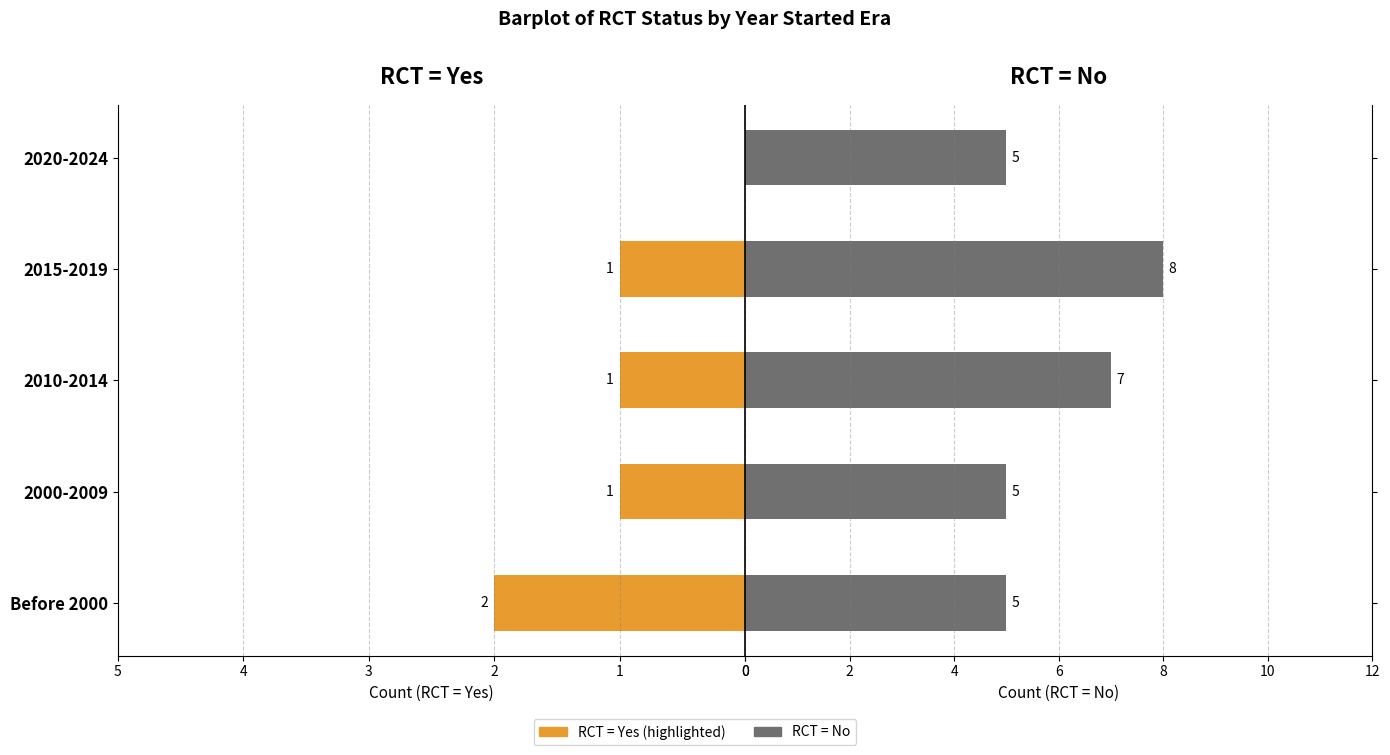

List the labels in order of RCT = No value, largest first.

2015-2019, 2010-2014, Before 2000, 2000-2009, 2020-2024